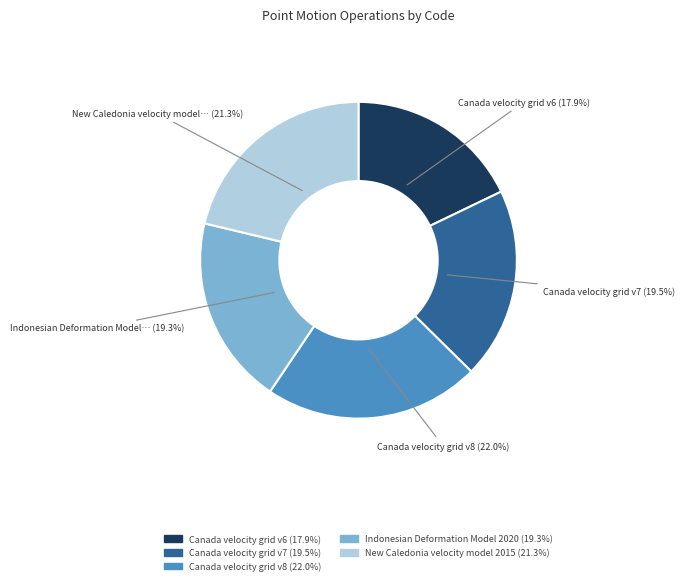

Count the number of slices in the pie.

5